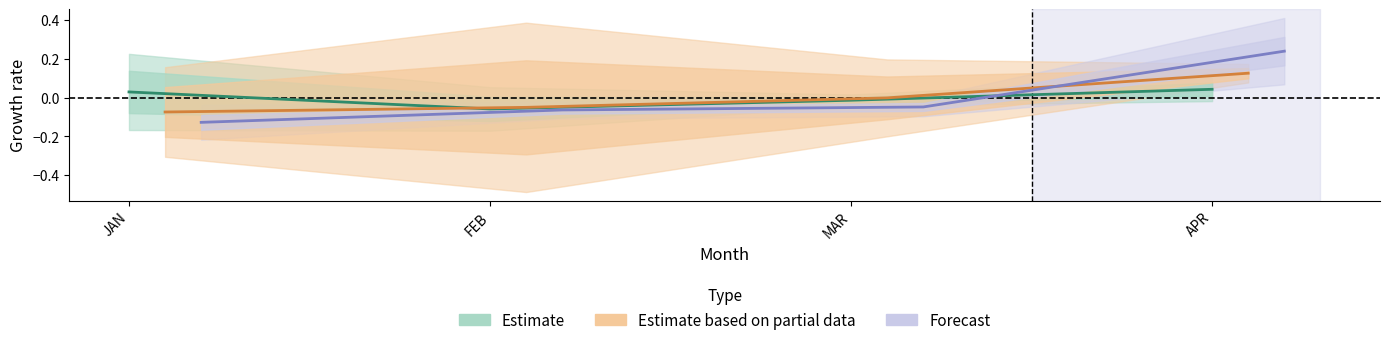

How many times do Estimate based on partial data and Estimate cross each other?

1